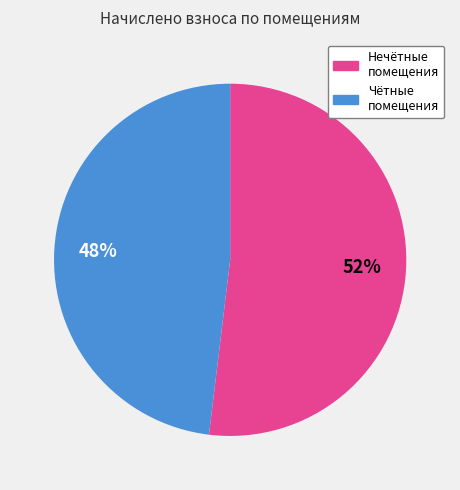

To the nearest percent, what is the difference between the largest and smallest slice percentages?

4%